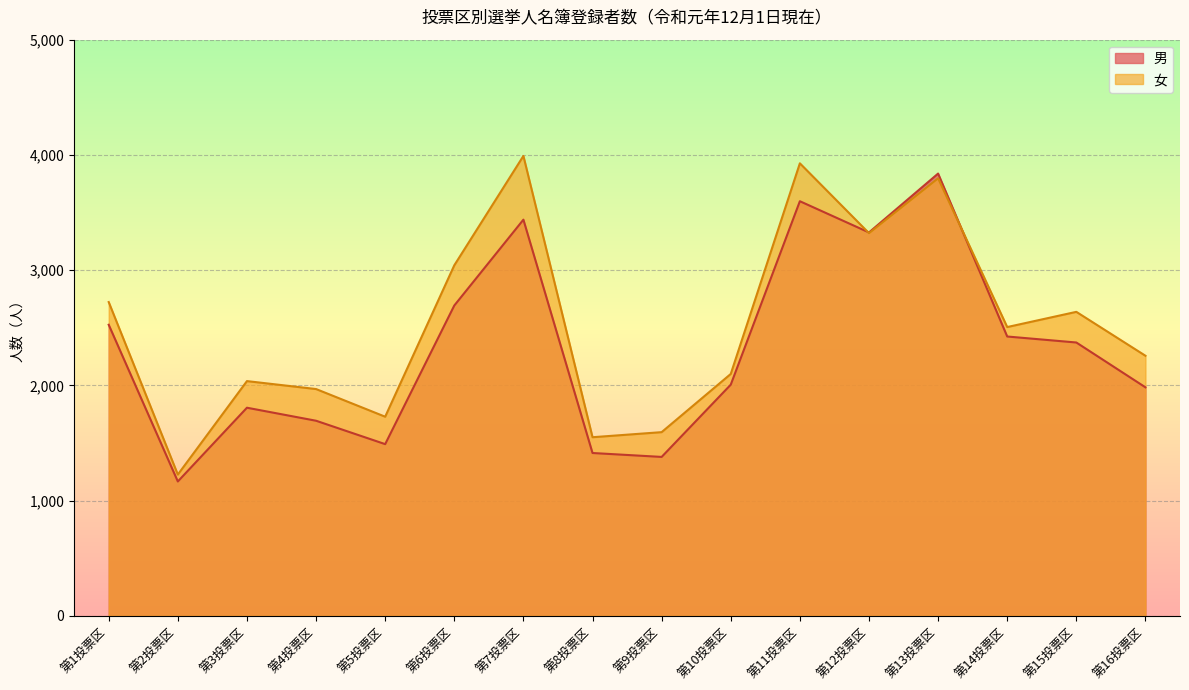

In 男, how many points are lower than both neighbors (excluding endpoints)?

4